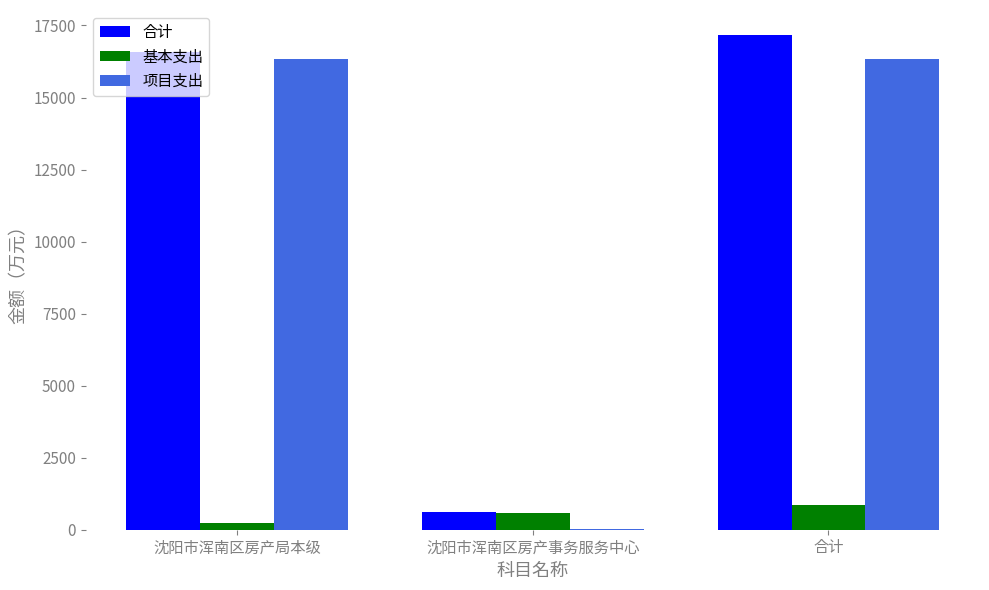

Which series changed the most between 沈阳市浑南区房产事务服务中心 and 合计?

合计